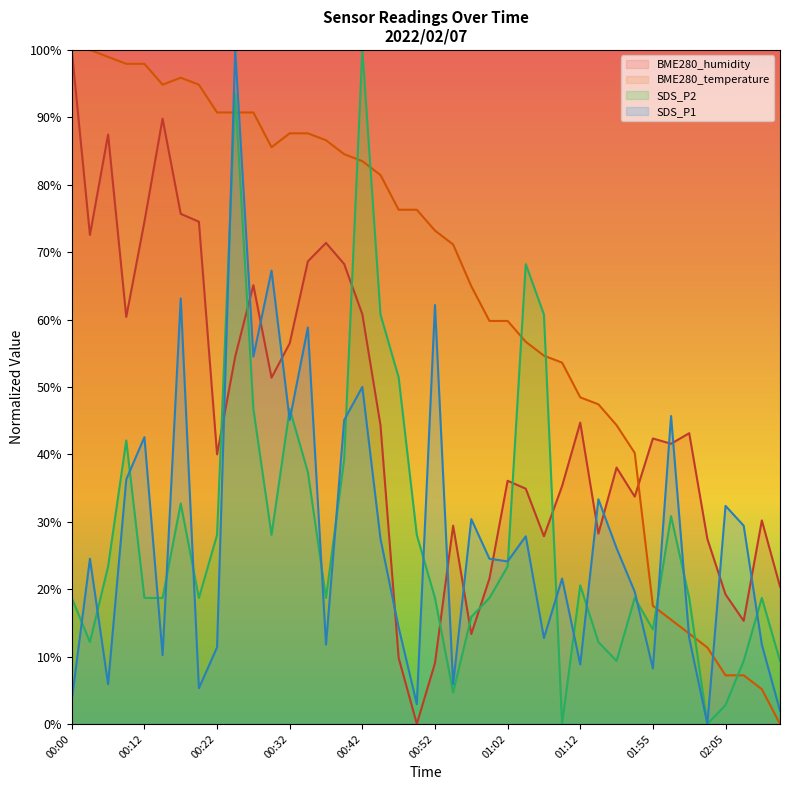

Which label corresponds to the largest value in the chart?

00:25